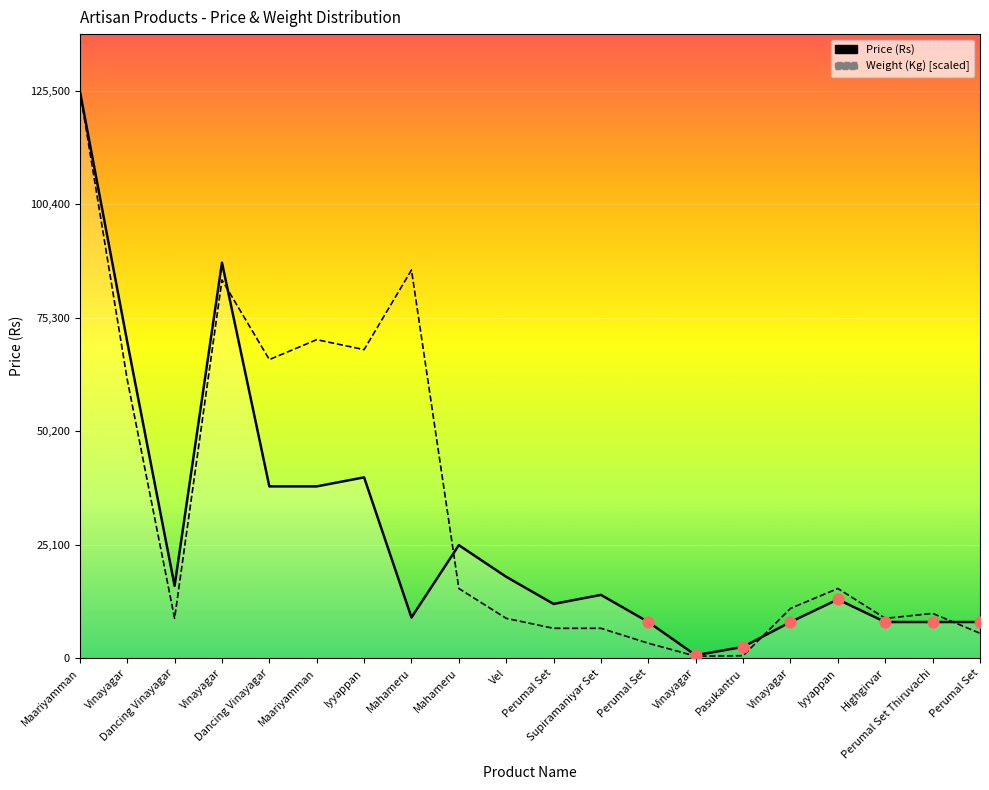

Which series reaches the minimum Y coordinate?

Weight (Kg)